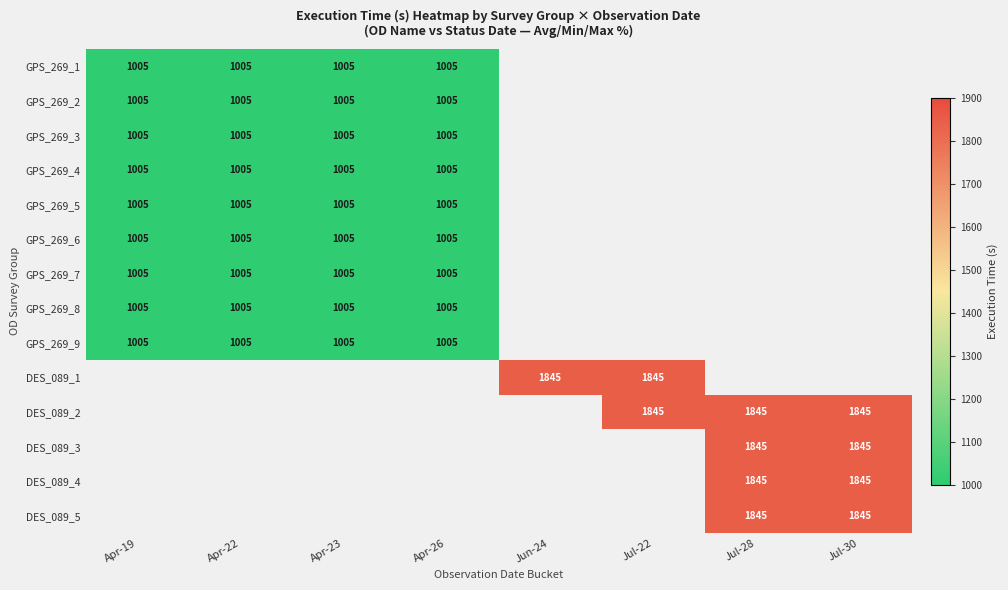

The value of DES_089_2 at Jul-30 is 1845. True or false?

True